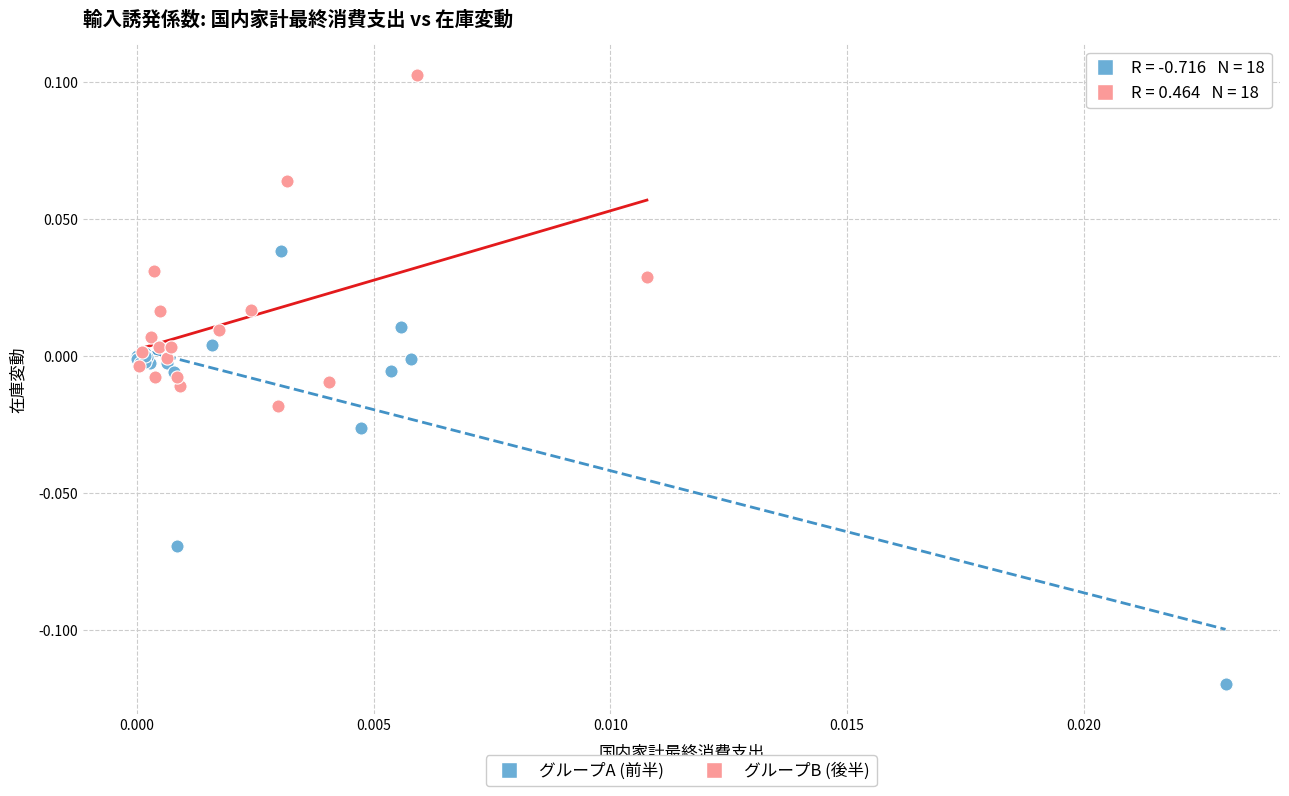

Which series has the widest spread of Y values?

グループA (前半)